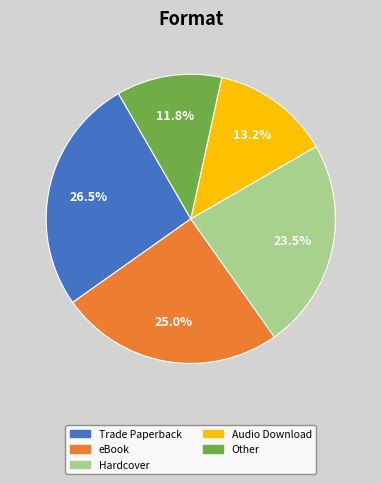

To the nearest percent, what is the difference between the Trade Paperback and Other slice percentages?

15%